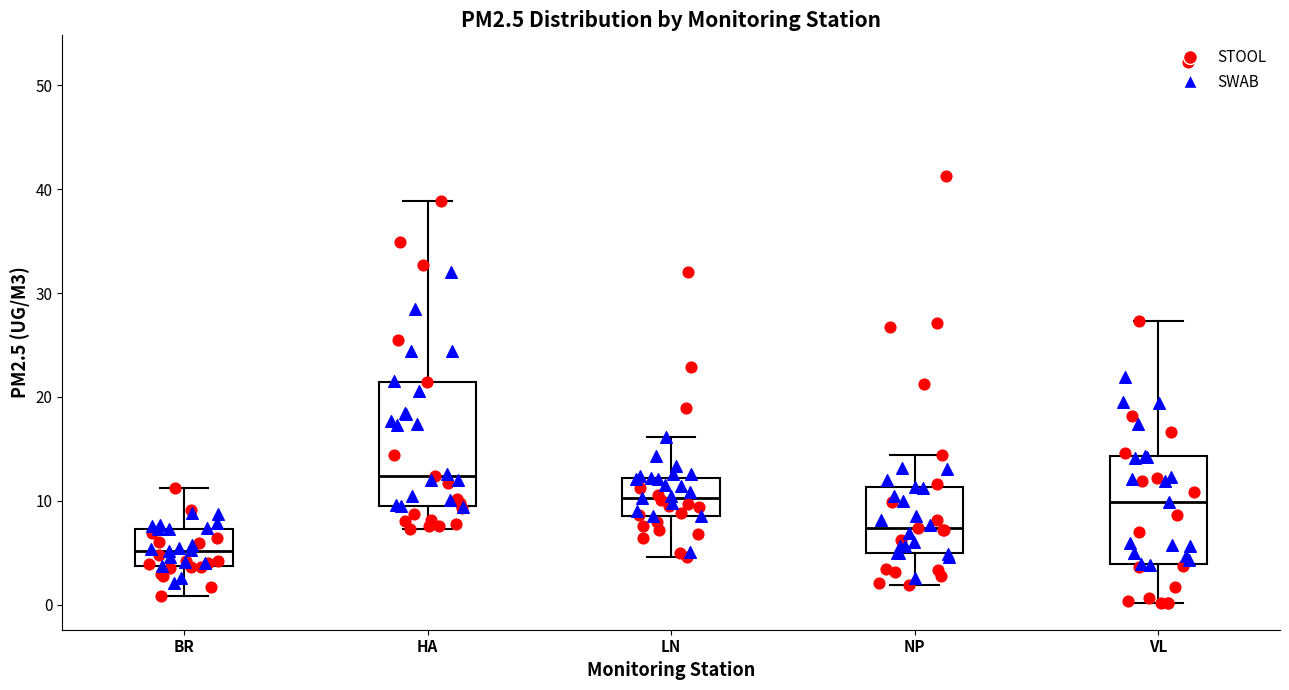

Reading left to right, transcribe this box plot: for each box, give where its median line is, the range the box spans, and where its two whiskers end, as read against the y-axis. The values are not printed on the chart, so give them approximately, as read against the axis.

BR: median 5, box 4 to 7, whiskers 1 to 11
HA: median 12, box 10 to 21, whiskers 7 to 39
LN: median 10, box 9 to 12, whiskers 5 to 16
NP: median 7, box 5 to 11, whiskers 2 to 14
VL: median 10, box 4 to 14, whiskers 0 to 27